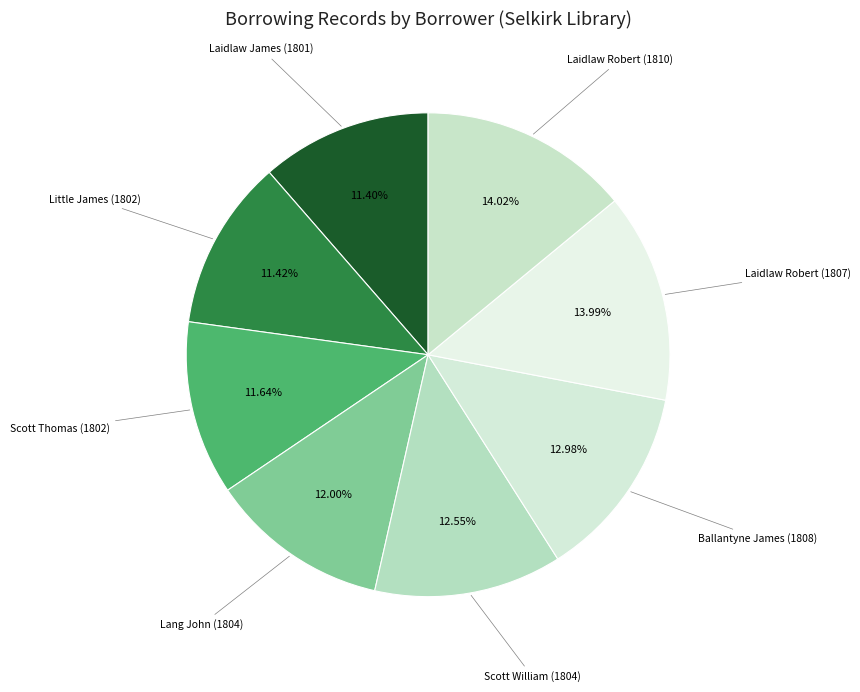

Count the number of slices in the pie.

8